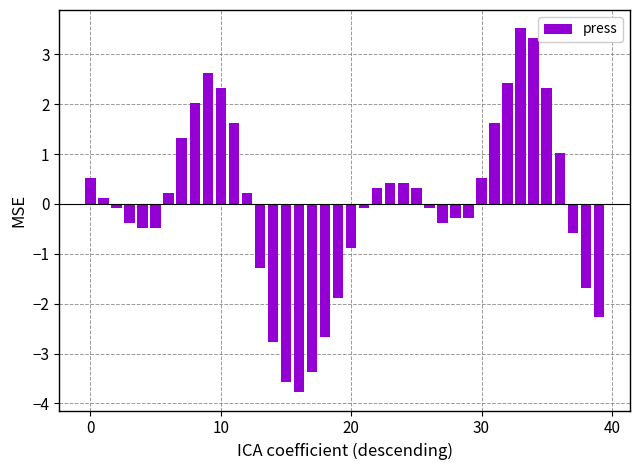

How many values are below zero?

20